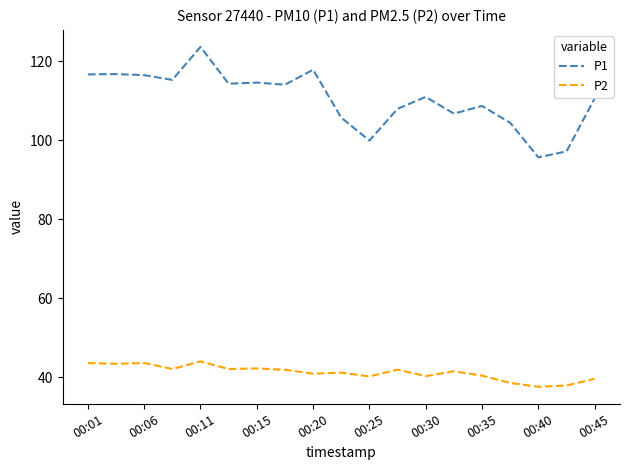

What is the smallest value displayed?

37.6